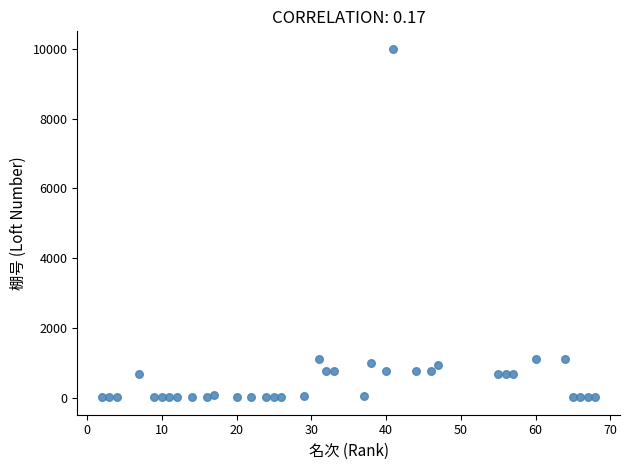

What is the range of Y values (max minus min)?

9988